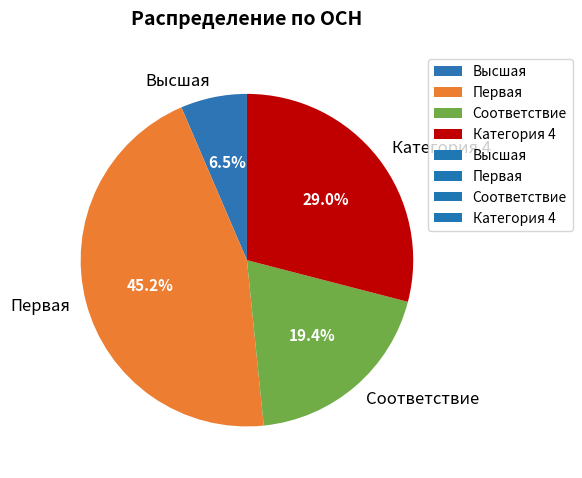

How many segments does this pie chart have?

4